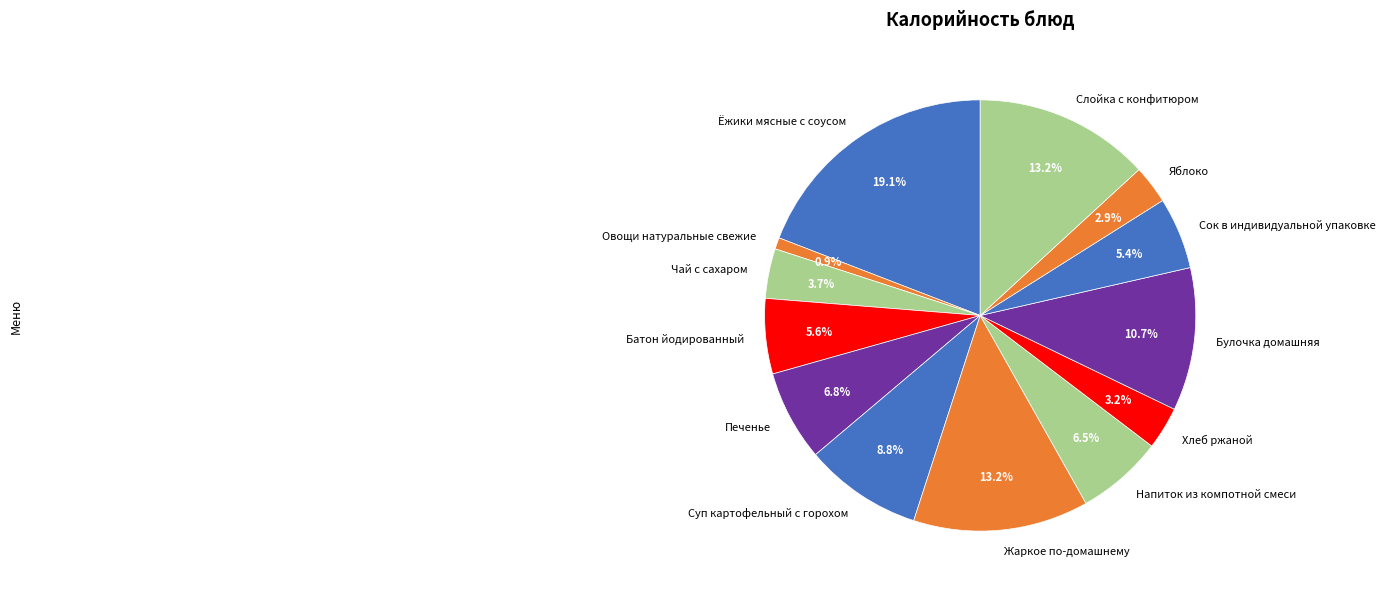

Between Суп картофельный с горохом and Яблоко, which is larger?

Суп картофельный с горохом